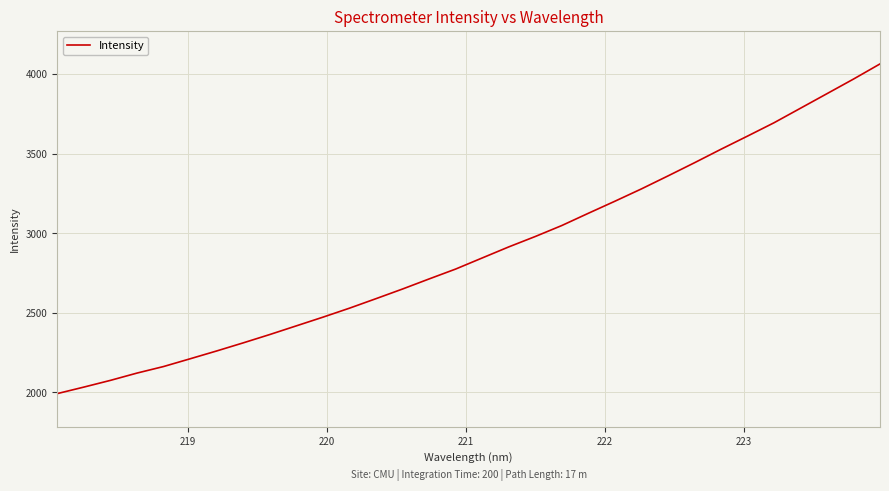

How many lines are shown in the chart?

1